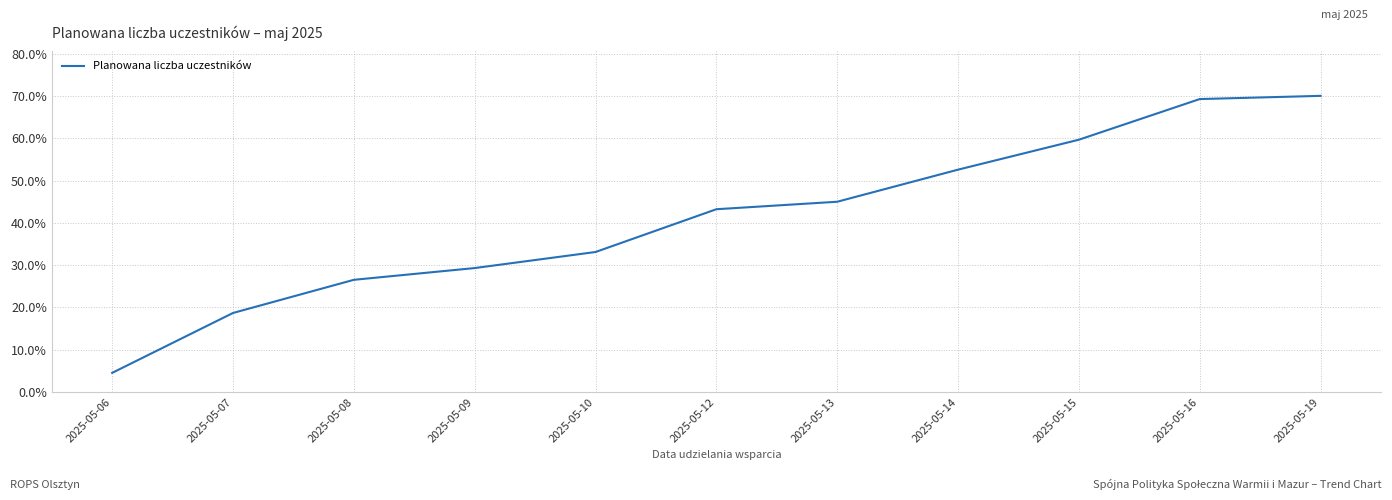

How many series are shown in this chart?

1